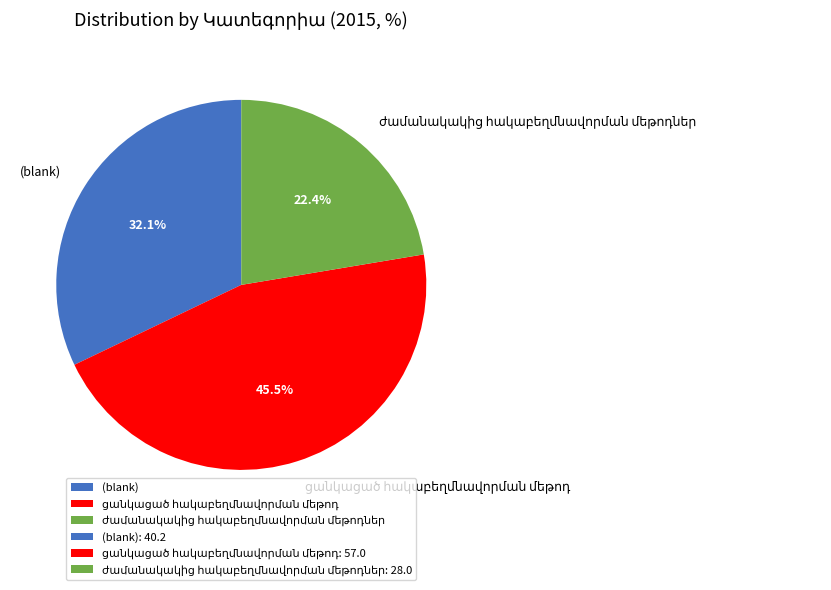

Does (blank) account for over 50% of the chart?

No